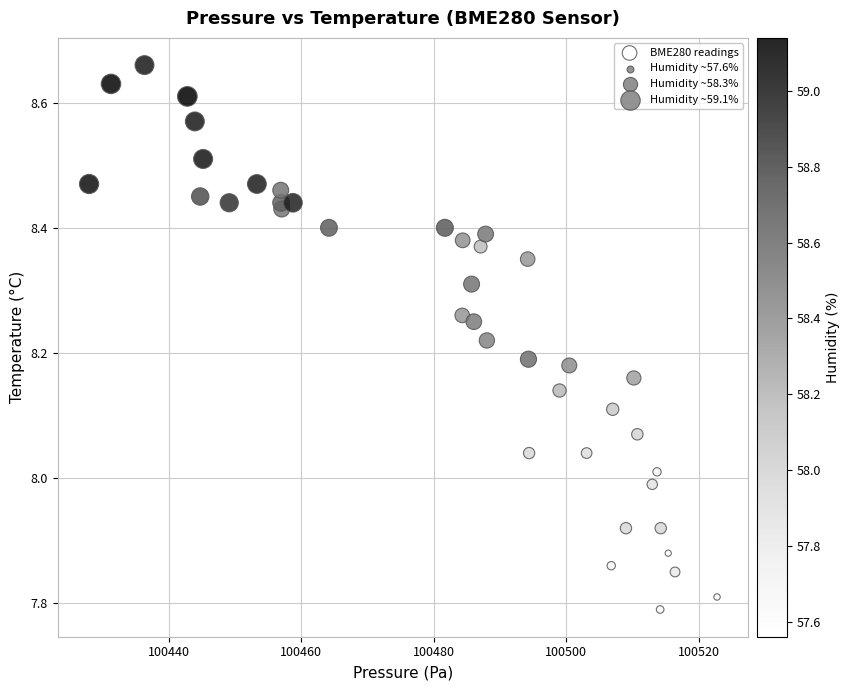

What is the range of X values (max minus min)?

94.8